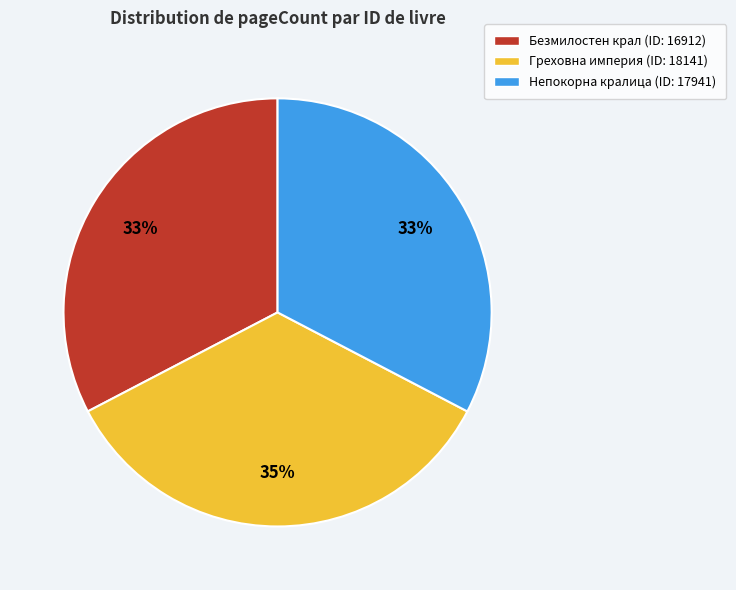

To the nearest percent, what is the difference between the largest and smallest slice percentages?

2%